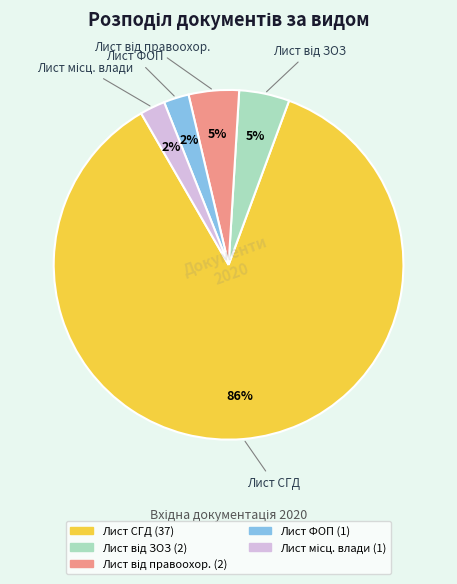

How many slices are in this pie chart?

5